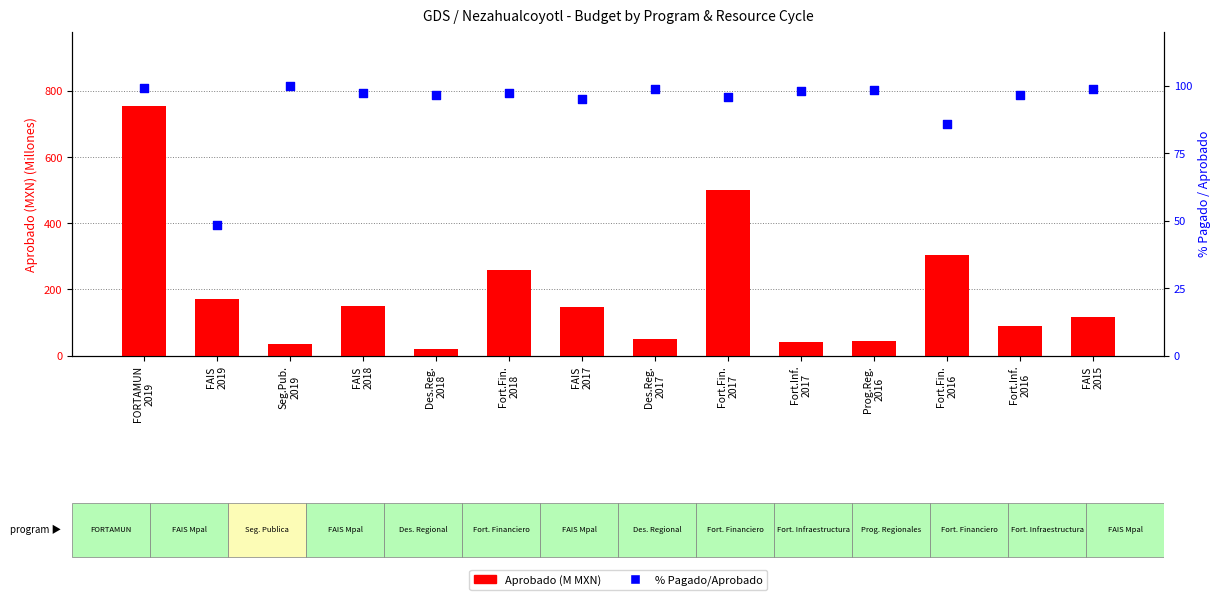

Which series reaches the minimum Y coordinate?

Aprobado (M MXN)